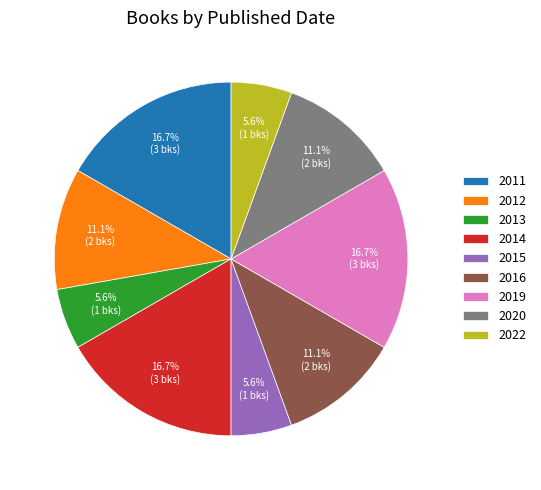

Between 2013 and 2014, which is larger?

2014